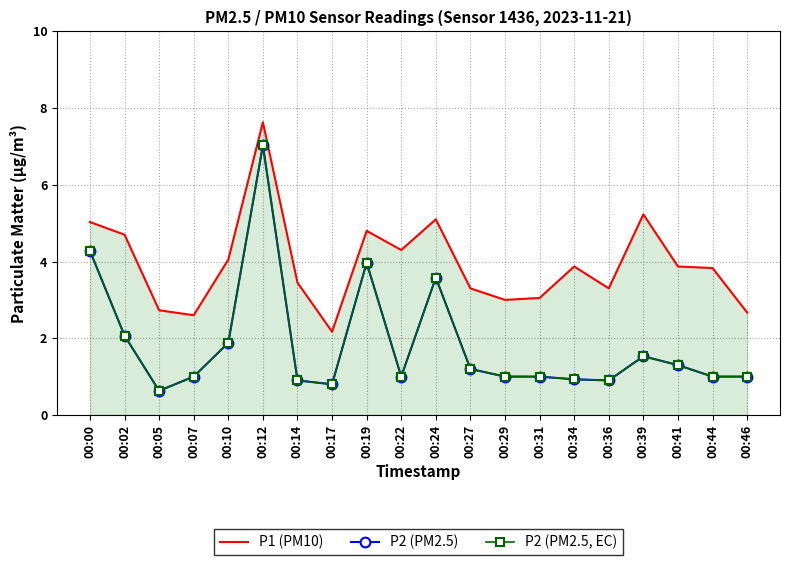

Reading left to right, extract all data points from this chart.

P1 (PM10): 5.0	4.7	2.7	2.6	4.0	7.6	3.5	2.2	4.8	4.3	5.1	3.3	3.0	3.0	3.9	3.3	5.2	3.9	3.8	2.7
P2 (PM2.5): 4.3	2.1	0.6	1.0	1.9	7.0	0.9	0.8	4.0	1.0	3.6	1.2	1.0	1.0	0.9	0.9	1.5	1.3	1.0	1.0
P2 (PM2.5, EC): 4.3	2.1	0.6	1.0	1.9	7.0	0.9	0.8	4.0	1.0	3.6	1.2	1.0	1.0	0.9	0.9	1.5	1.3	1.0	1.0